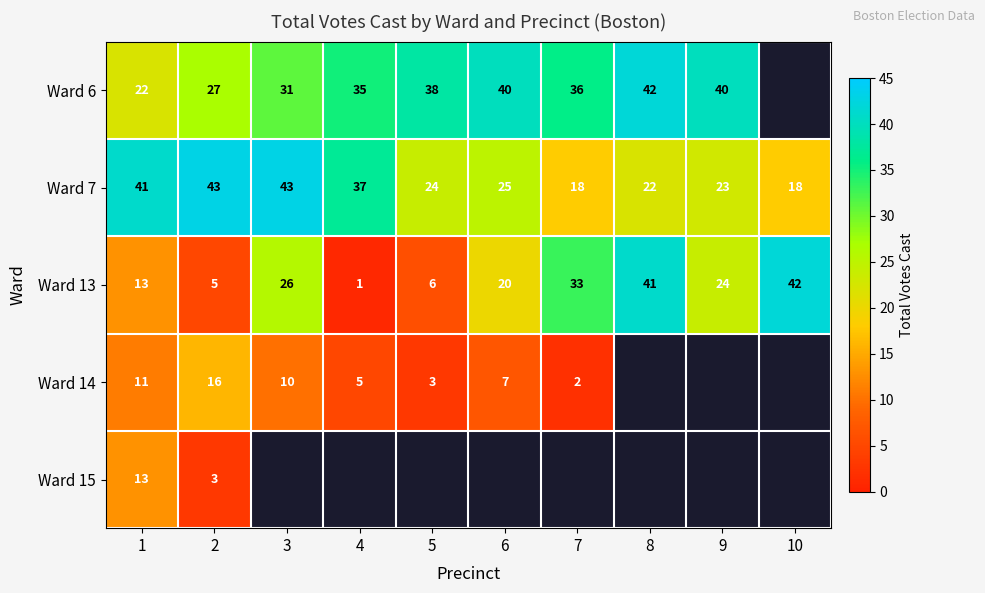

Rank the categories by Ward 13 value from highest to lowest.

10, 8, 7, 3, 9, 6, 1, 5, 2, 4